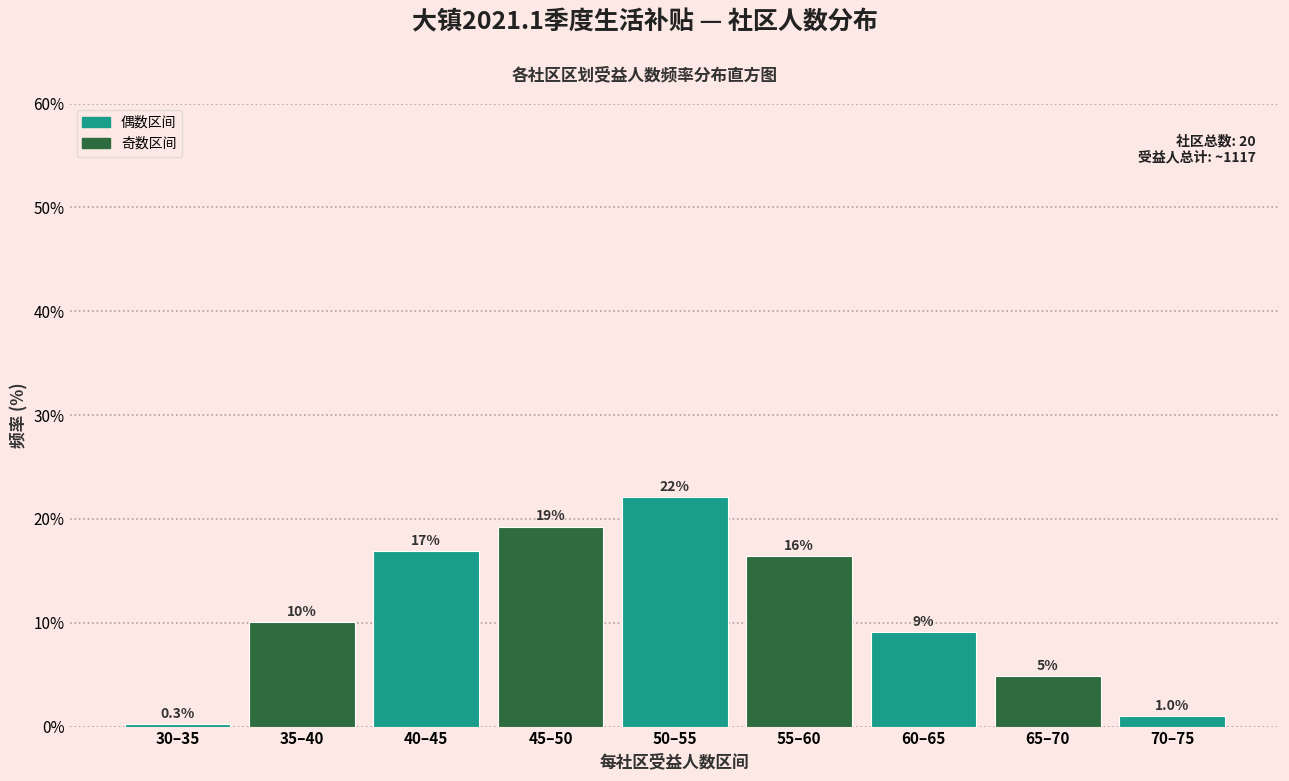

Are the bars horizontal?

No